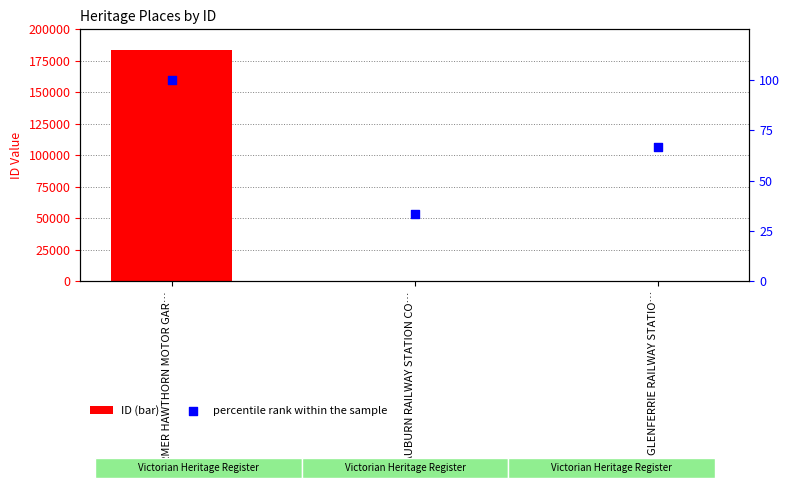

What is the total value across all series at FORMER HAWTHORN MOTOR GAR…?

183658.0